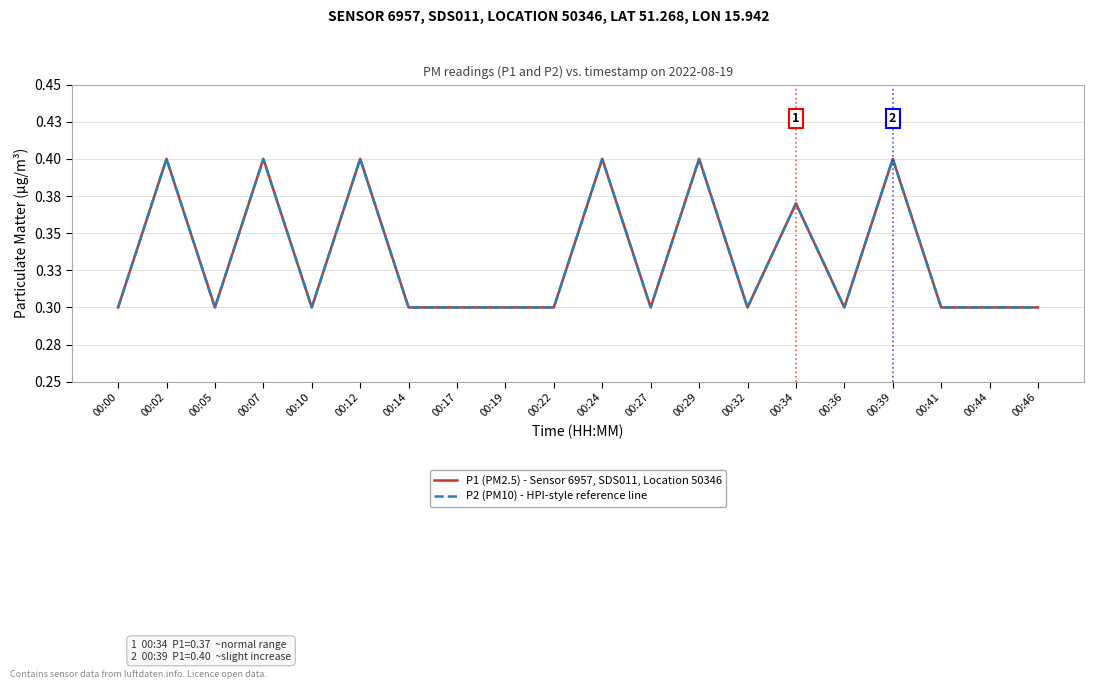

What is the difference between the second highest and minimum values in the P2 (PM10) - HPI-style reference line series?

0.1